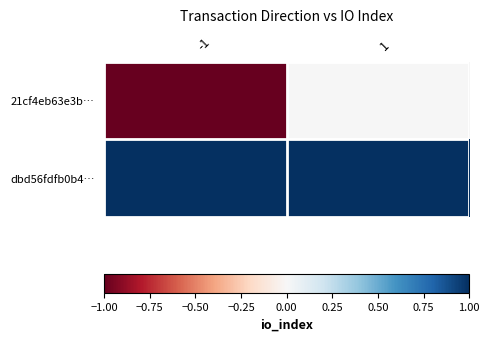

At how many categories does at least one series exceed 0?

2